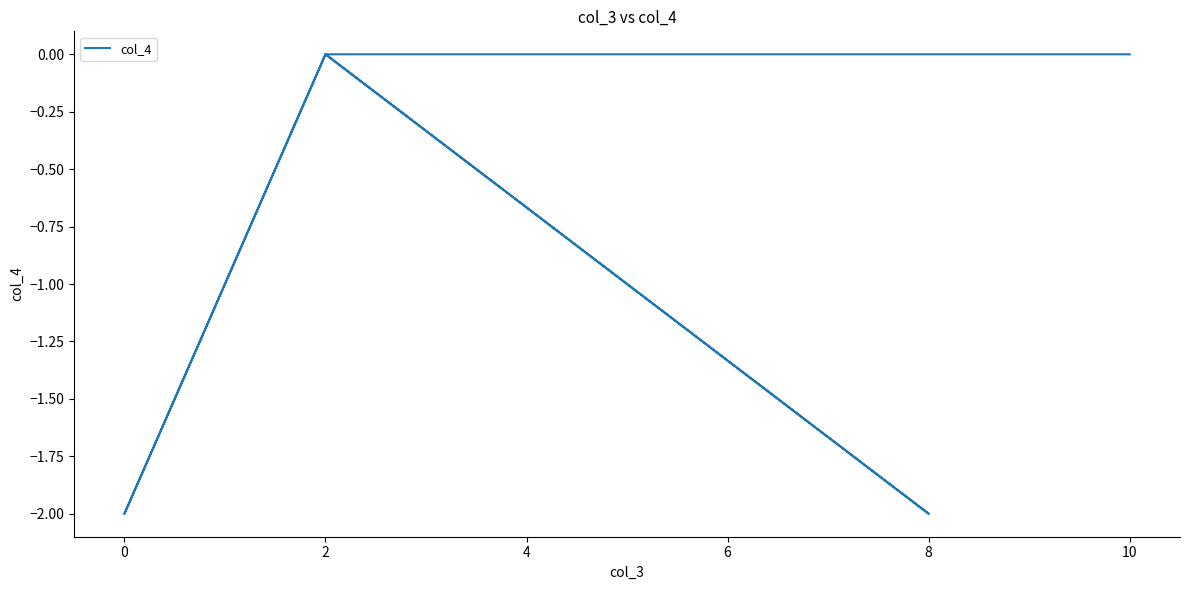

Reading right to left, list all the values displayed in this chart.

0	0	0	0	-2	0	0	0	-2	0